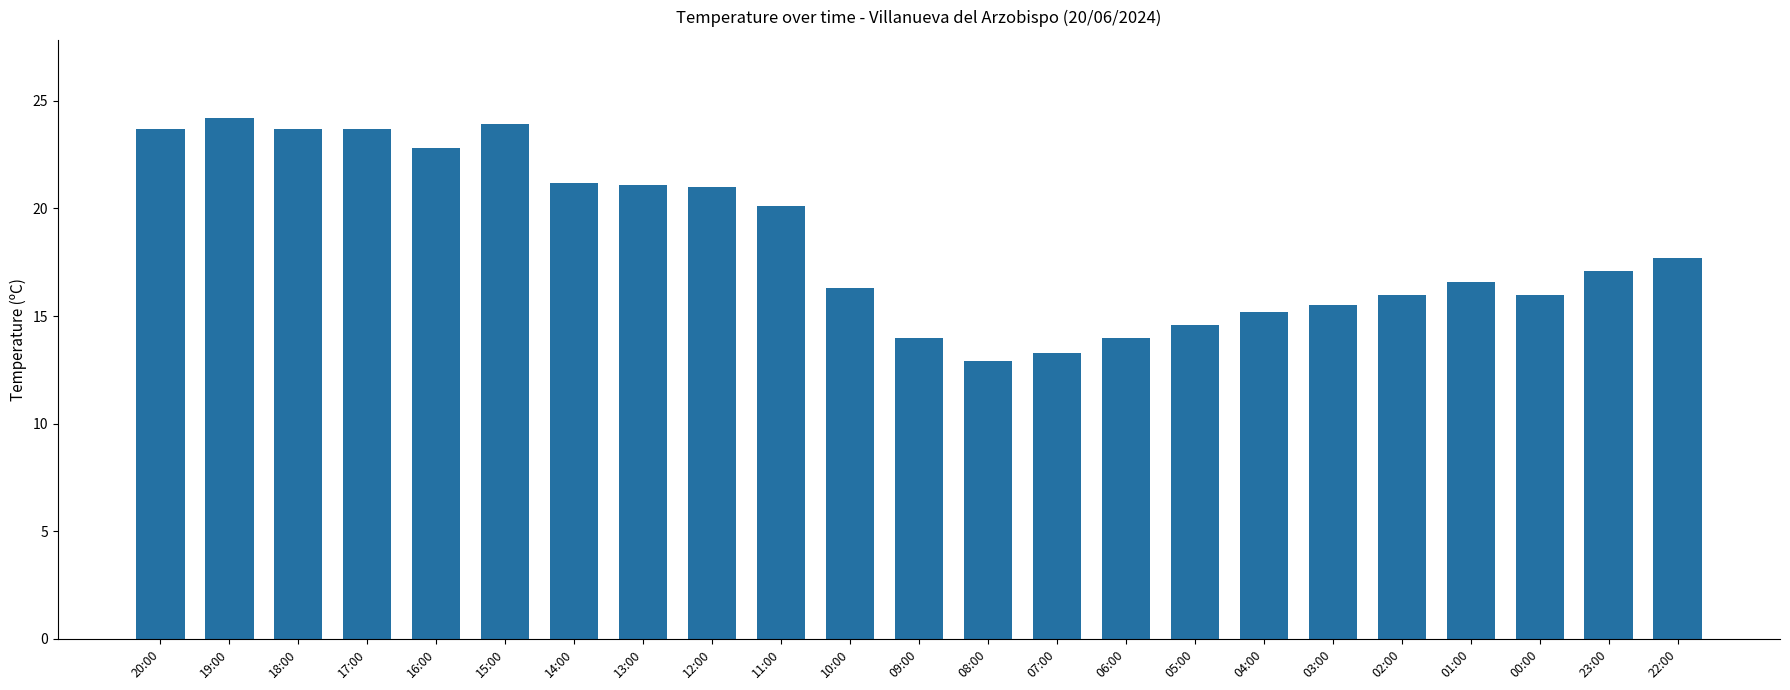

What is the difference between the maximum and minimum values?

11.3